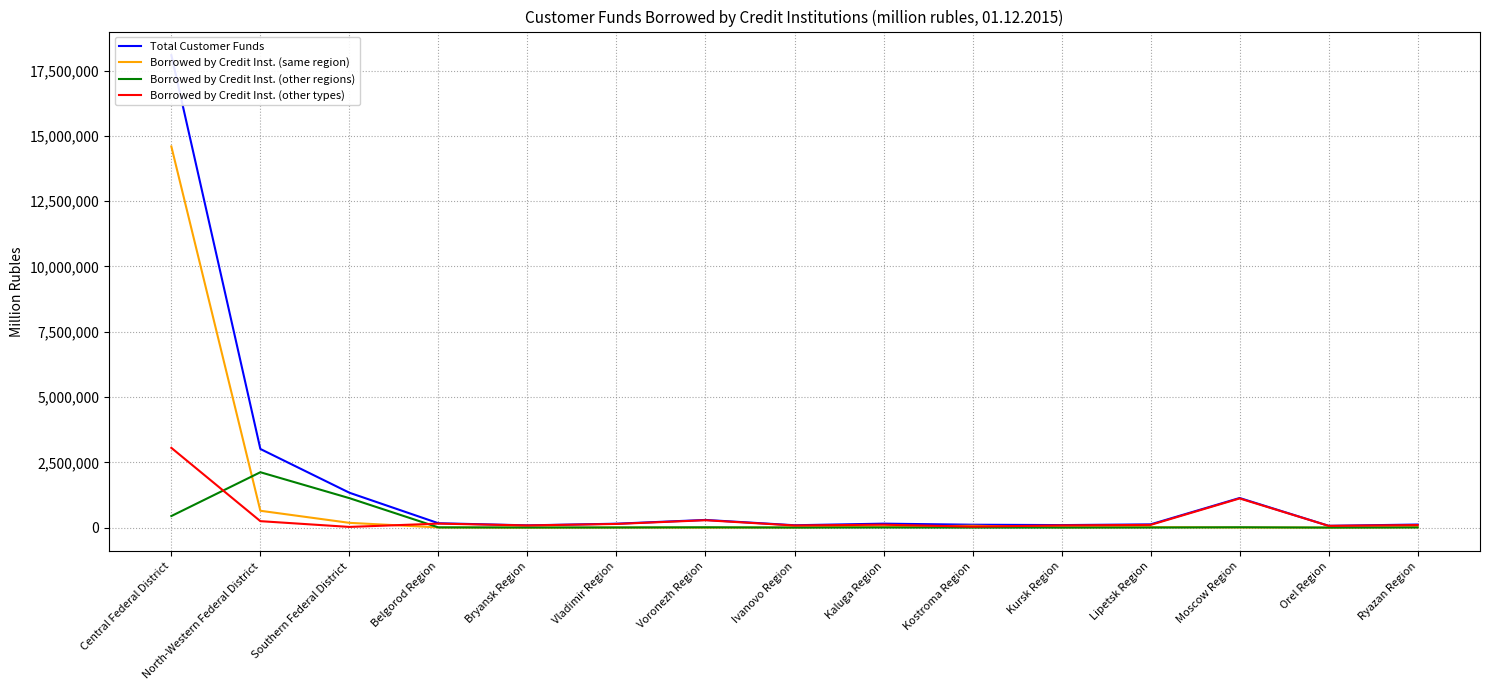

Which series changed the most between Lipetsk Region and Moscow Region?

Borrowed by Credit Inst. (other types)